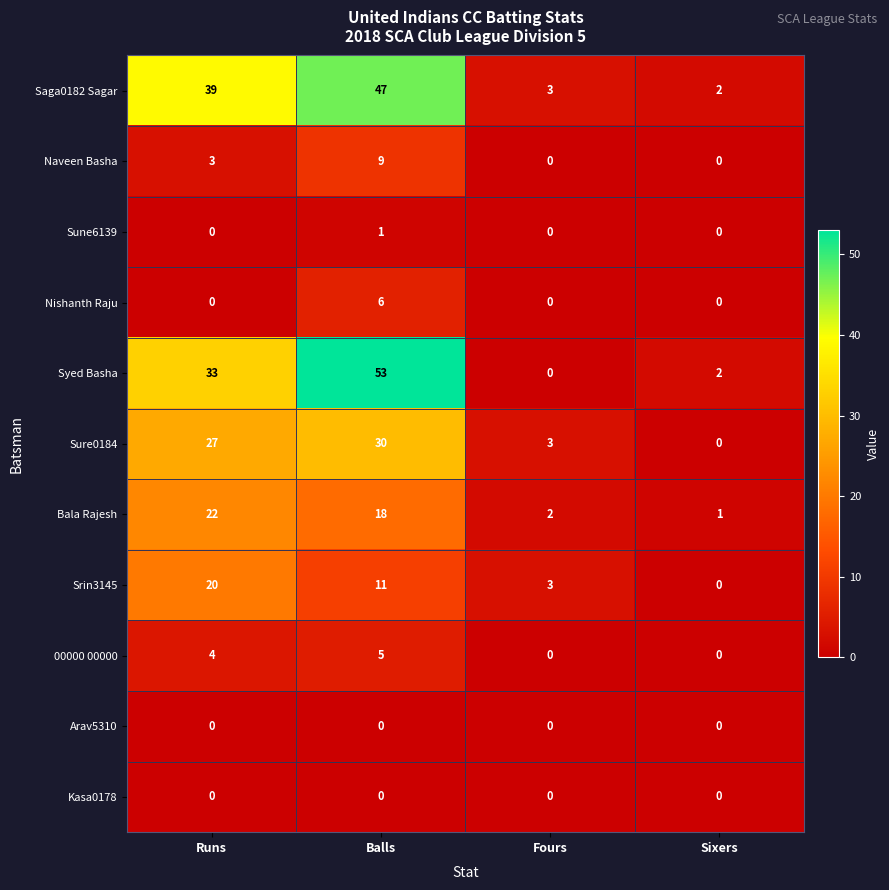

Count the Naveen Basha values in the range 0 to 9.

4